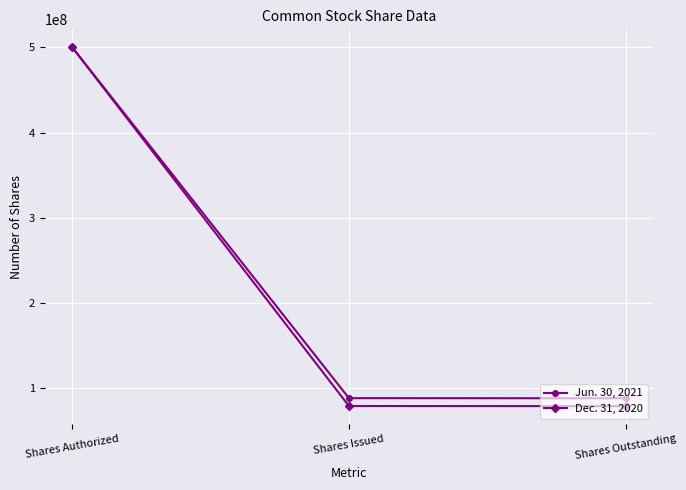

List the series in order of their overall mean, lowest first.

Dec. 31, 2020, Jun. 30, 2021